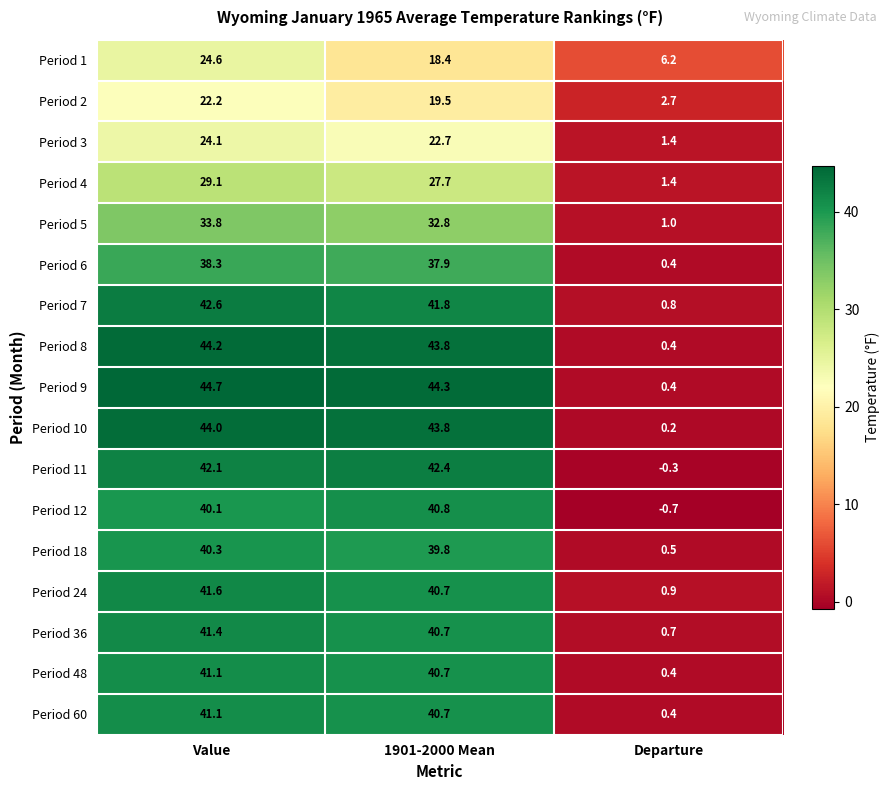

At how many categories does at least one series exceed 11?

2